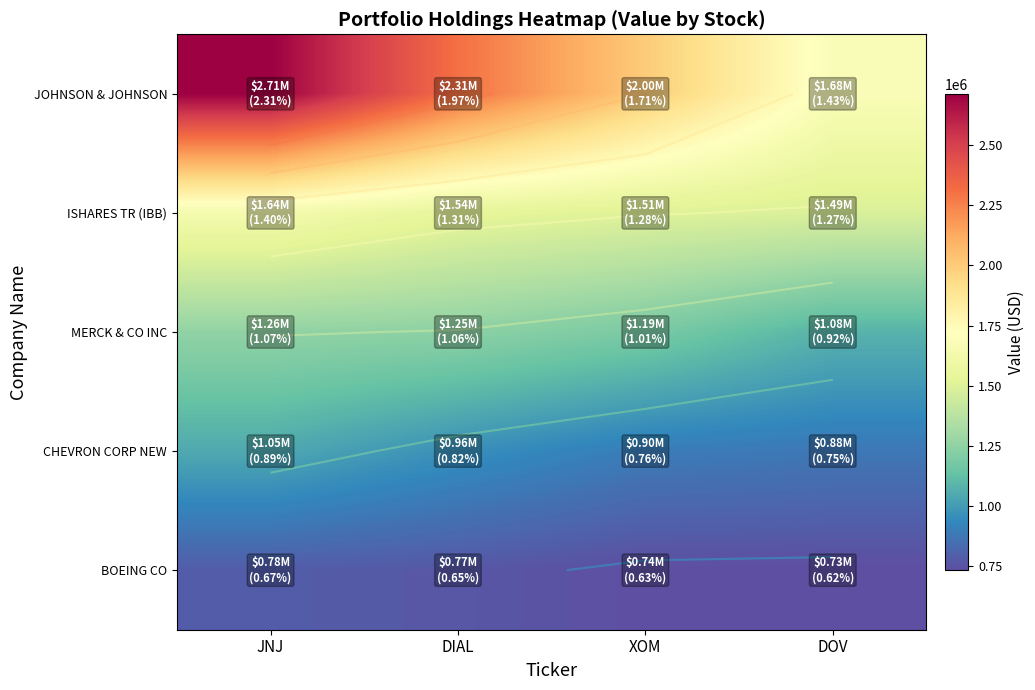

At which label is CHEVRON CORP NEW closest to 963500?

DIAL